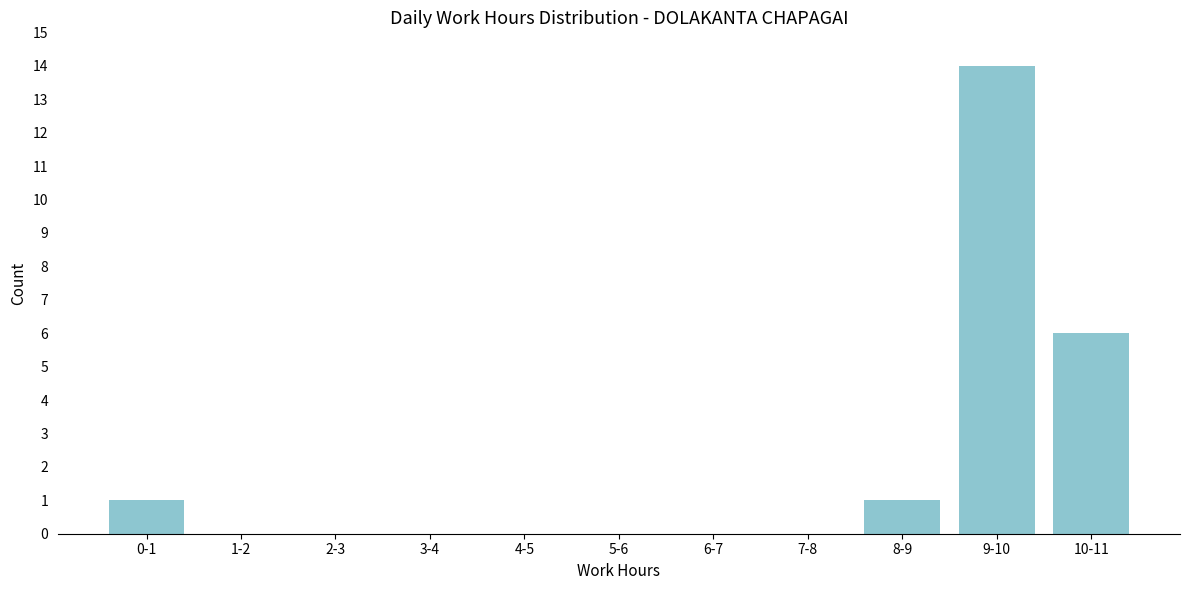

Reading left to right, what are all the values shown in this chart?

0-1=1	1-2=0	2-3=0	3-4=0	4-5=0	5-6=0	6-7=0	7-8=0	8-9=1	9-10=14	10-11=6